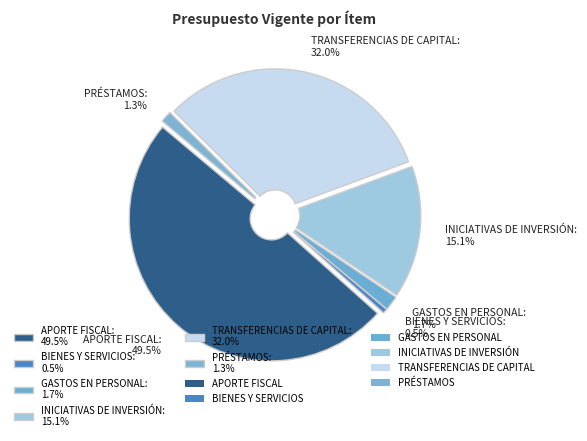

Do PRÉSTAMOS and BIENES Y SERVICIOS together represent more than half of the pie?

No